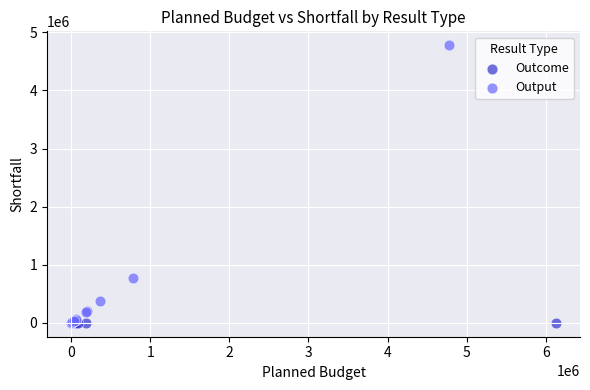

Which series contains the highest Y value?

Output